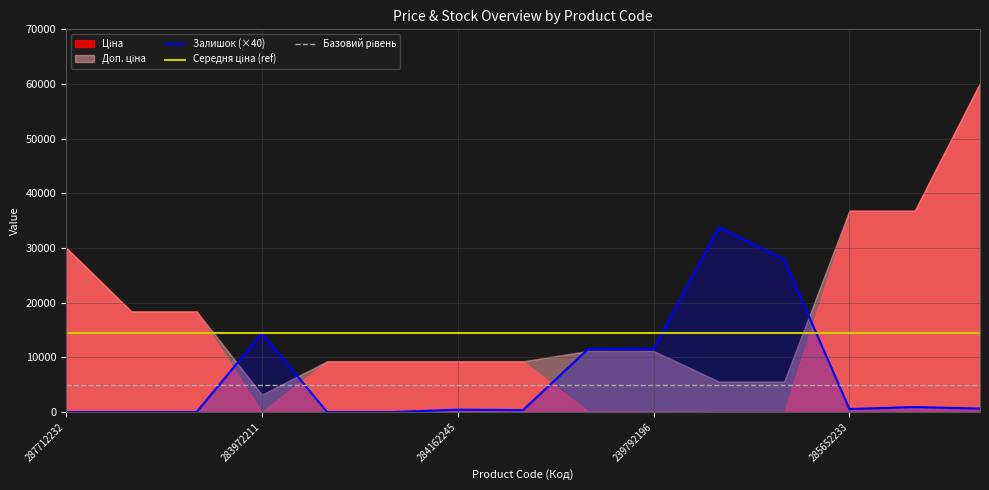

The value of Залишок (×40) at 239792196 is 11600. True or false?

True